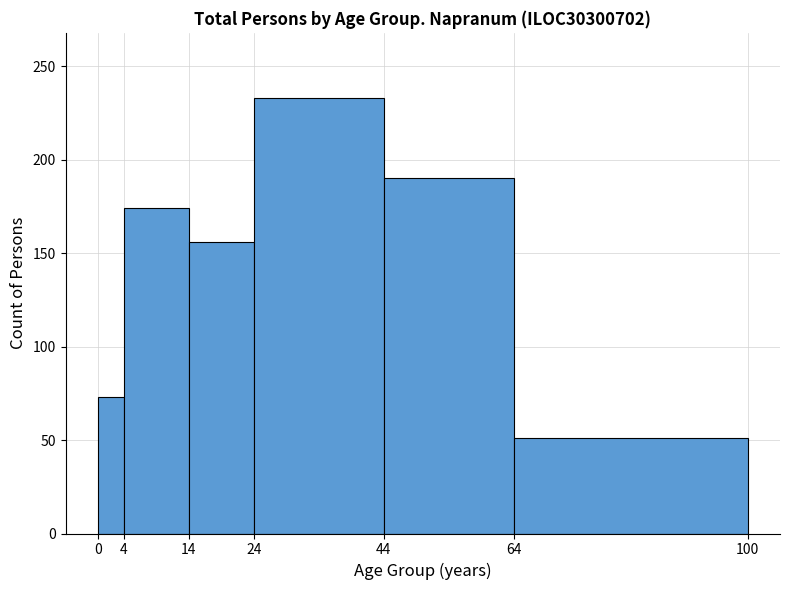

Reading left to right, list every bar in this chart as the range it spans on the x-axis followed by its height. The values are not printed on the chart, so give them approximately, as read against the axis.

0 to 4: 75
4 to 14: 175
14 to 24: 155
24 to 44: 235
44 to 64: 190
64 to 100: 50